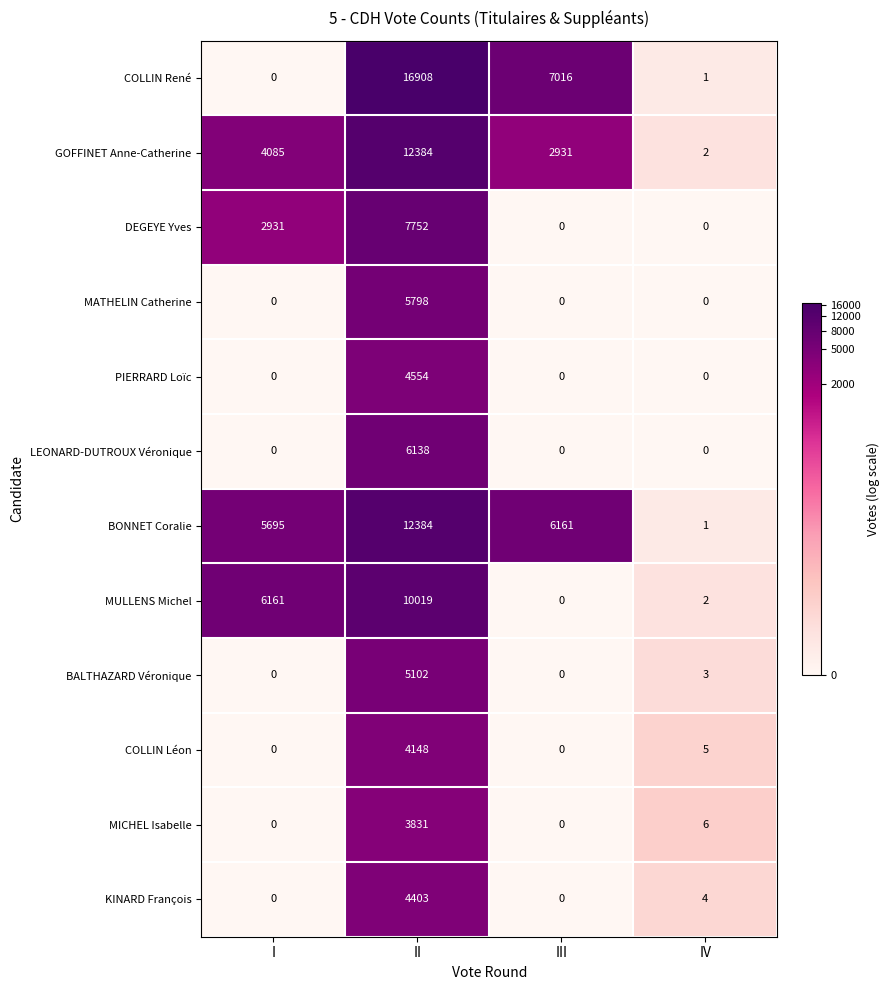

How many series are shown in this chart?

12